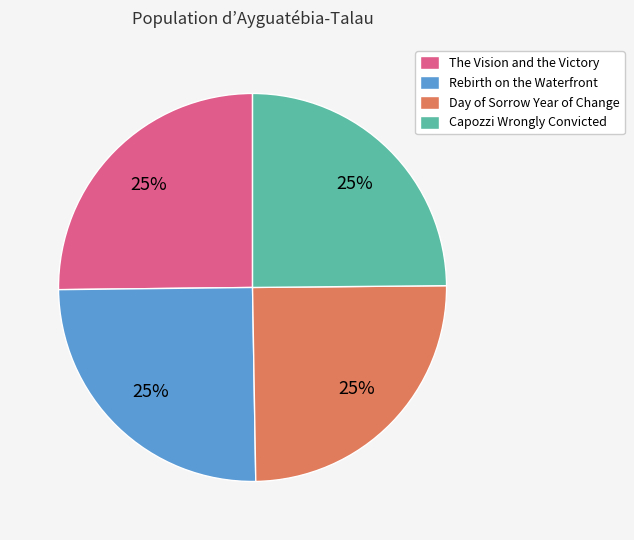

Does Rebirth on the Waterfront represent more than half of the total?

No